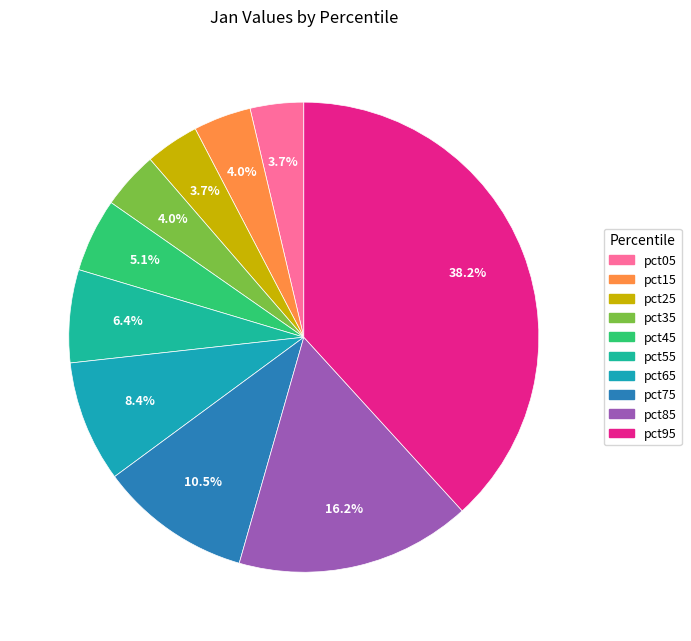

How many segments does this pie chart have?

10